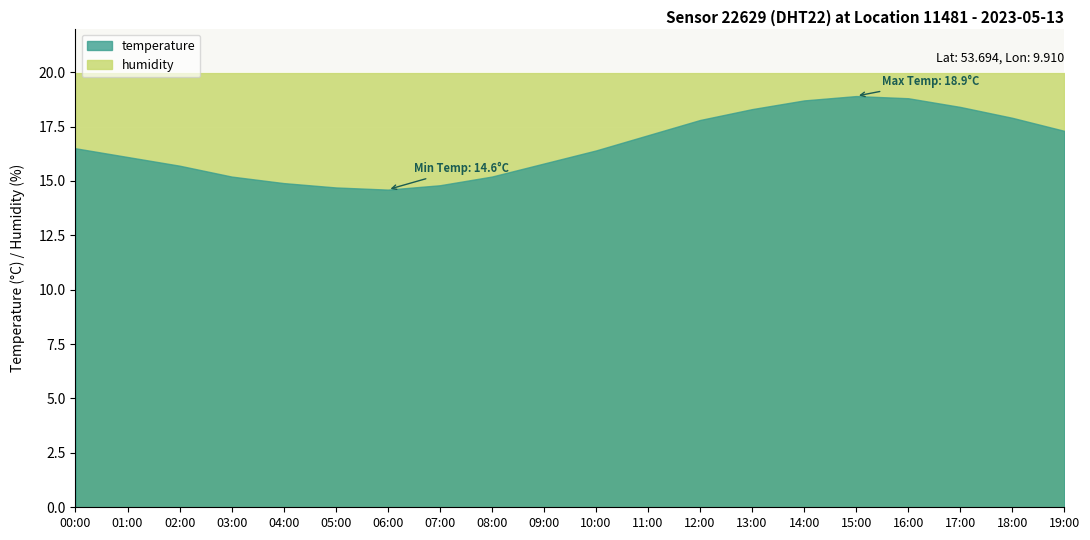

Which label corresponds to the largest value in the chart?

00:00